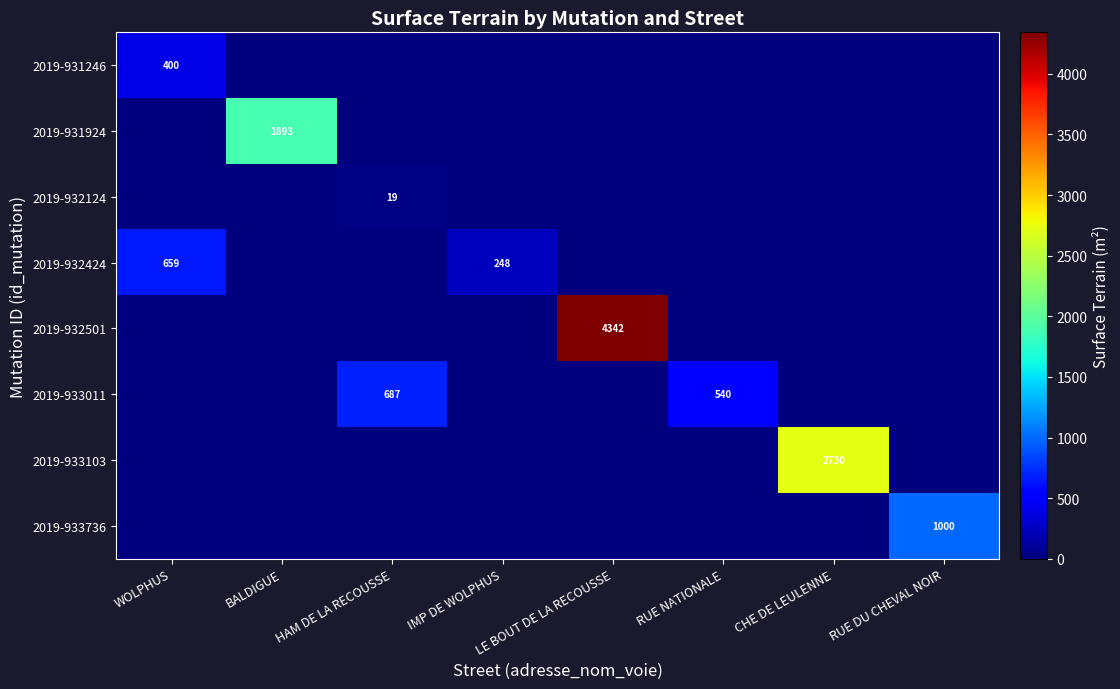

True or false: 2019-933103 has a value of 666 at CHE DE LEULENNE.

False